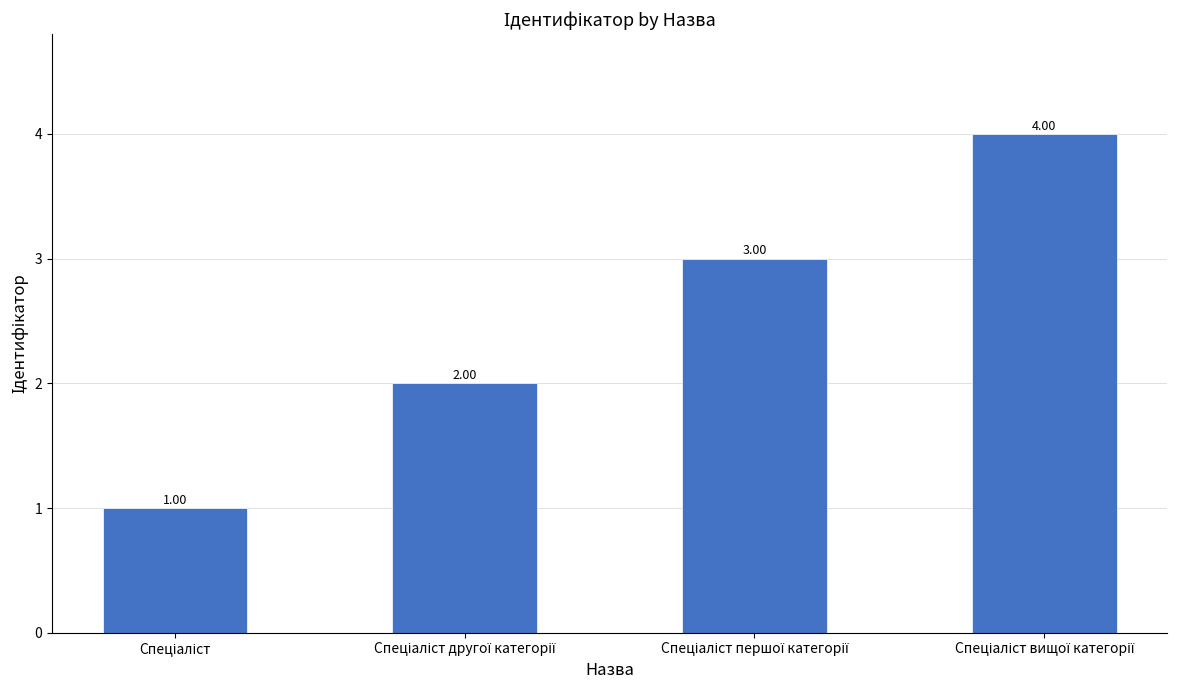

Count the values in the range 2 to 4.

3